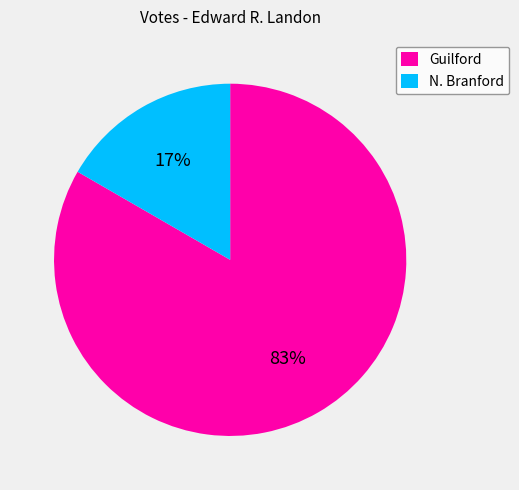

Rank the categories by value from highest to lowest.

Guilford, N. Branford